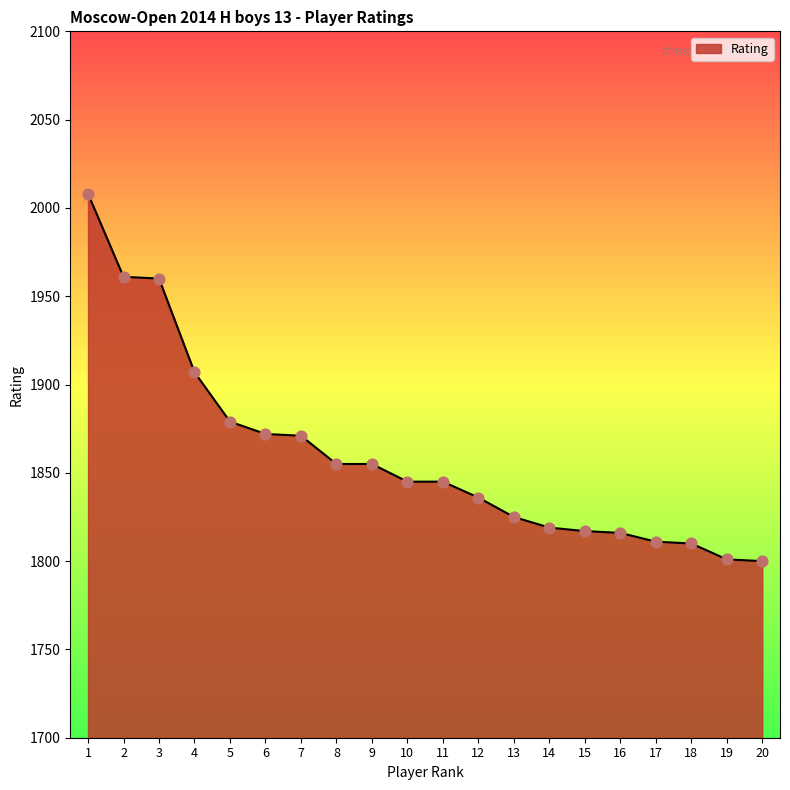

Approximately how many times larger is the value at 6 compared to 19?

1.0